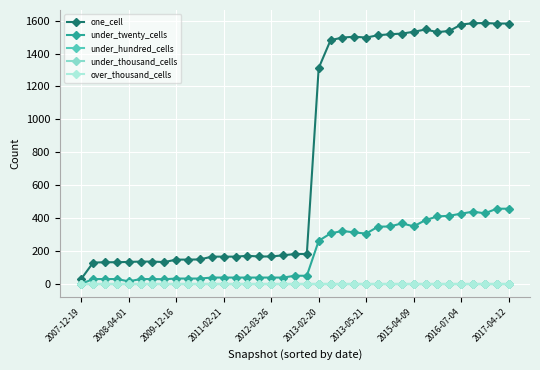

Is this an area chart (filled region under the line)?

No